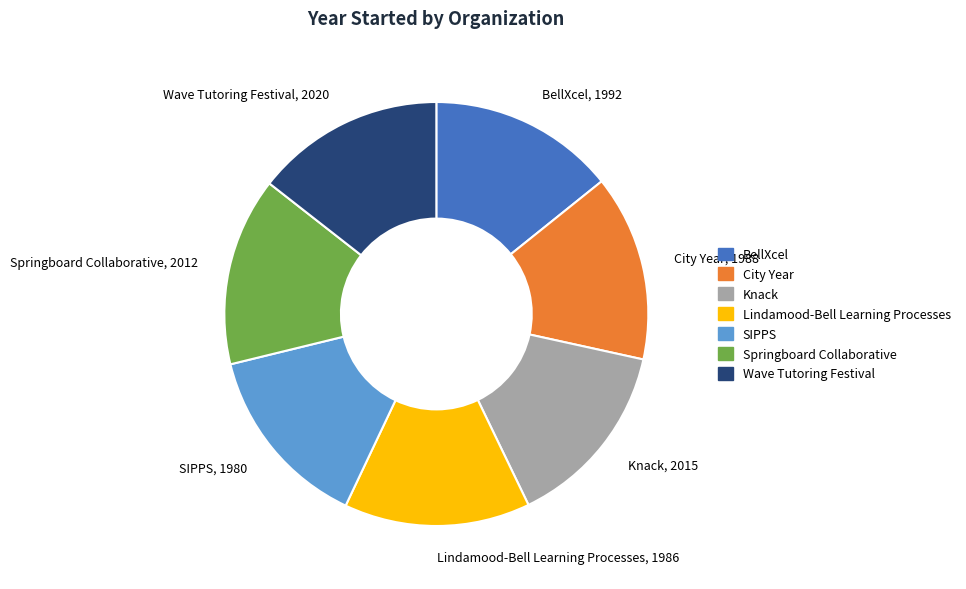

Combined, do Knack and Lindamood-Bell Learning Processes account for over 50%?

No